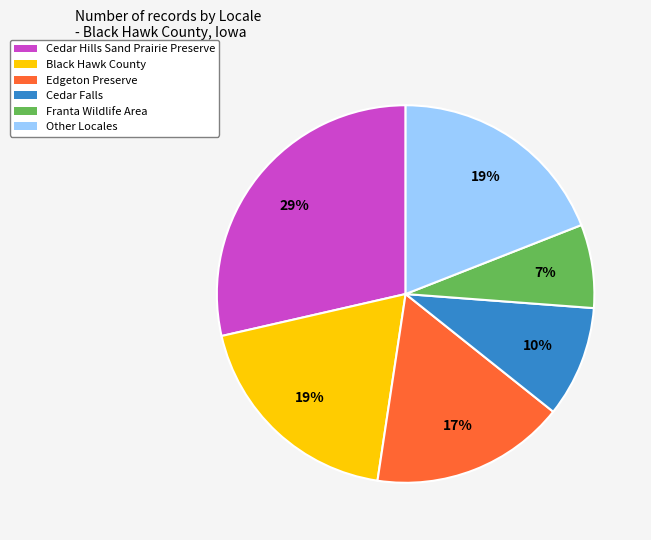

To the nearest percent, what is the average slice percentage?

17%